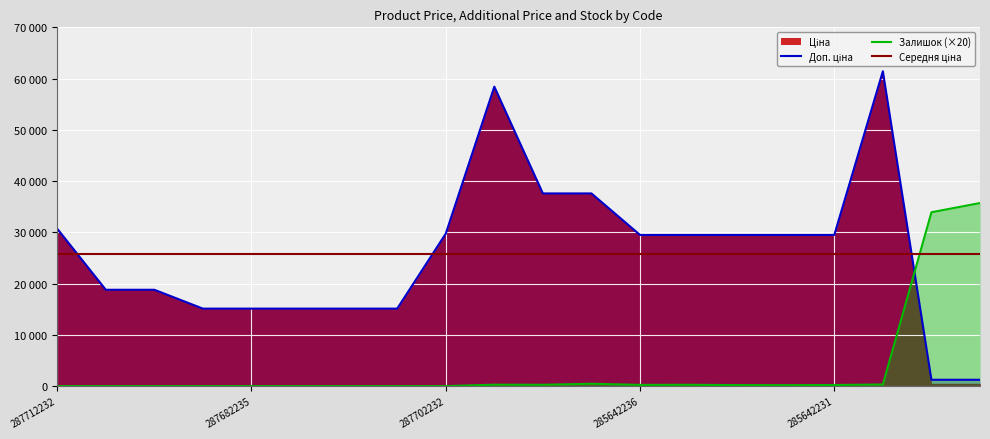

What is the spread (max minus min) of values at 287682236?

15120.0